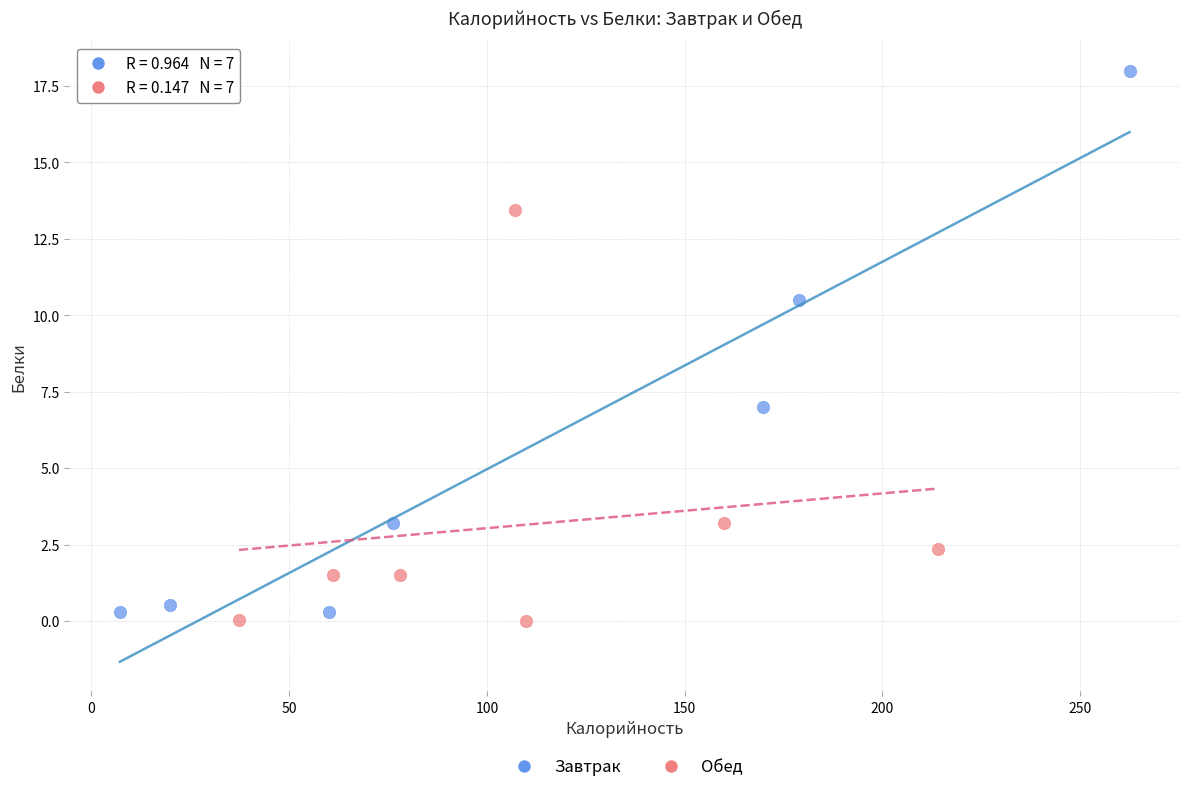

Which series has the widest spread of Y values?

Завтрак